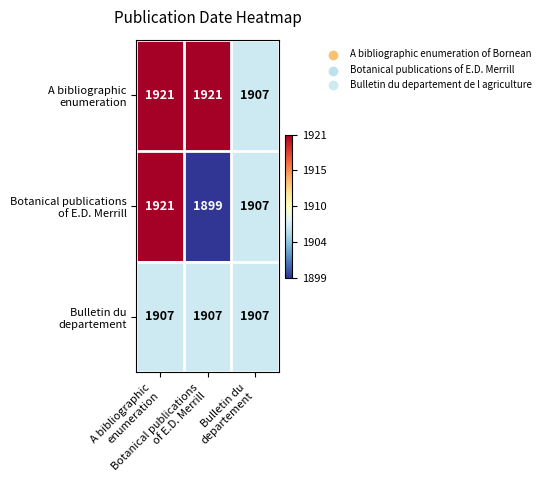

What is the minimum value shown in the chart?

1899